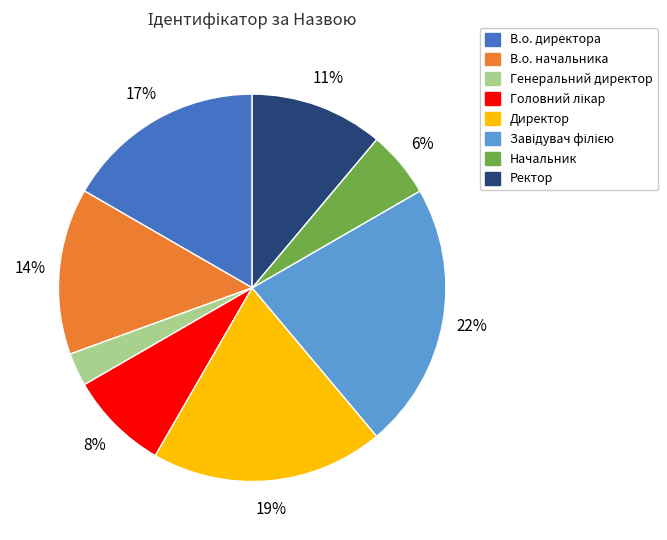

To the nearest percent, what is the average slice percentage?

12%